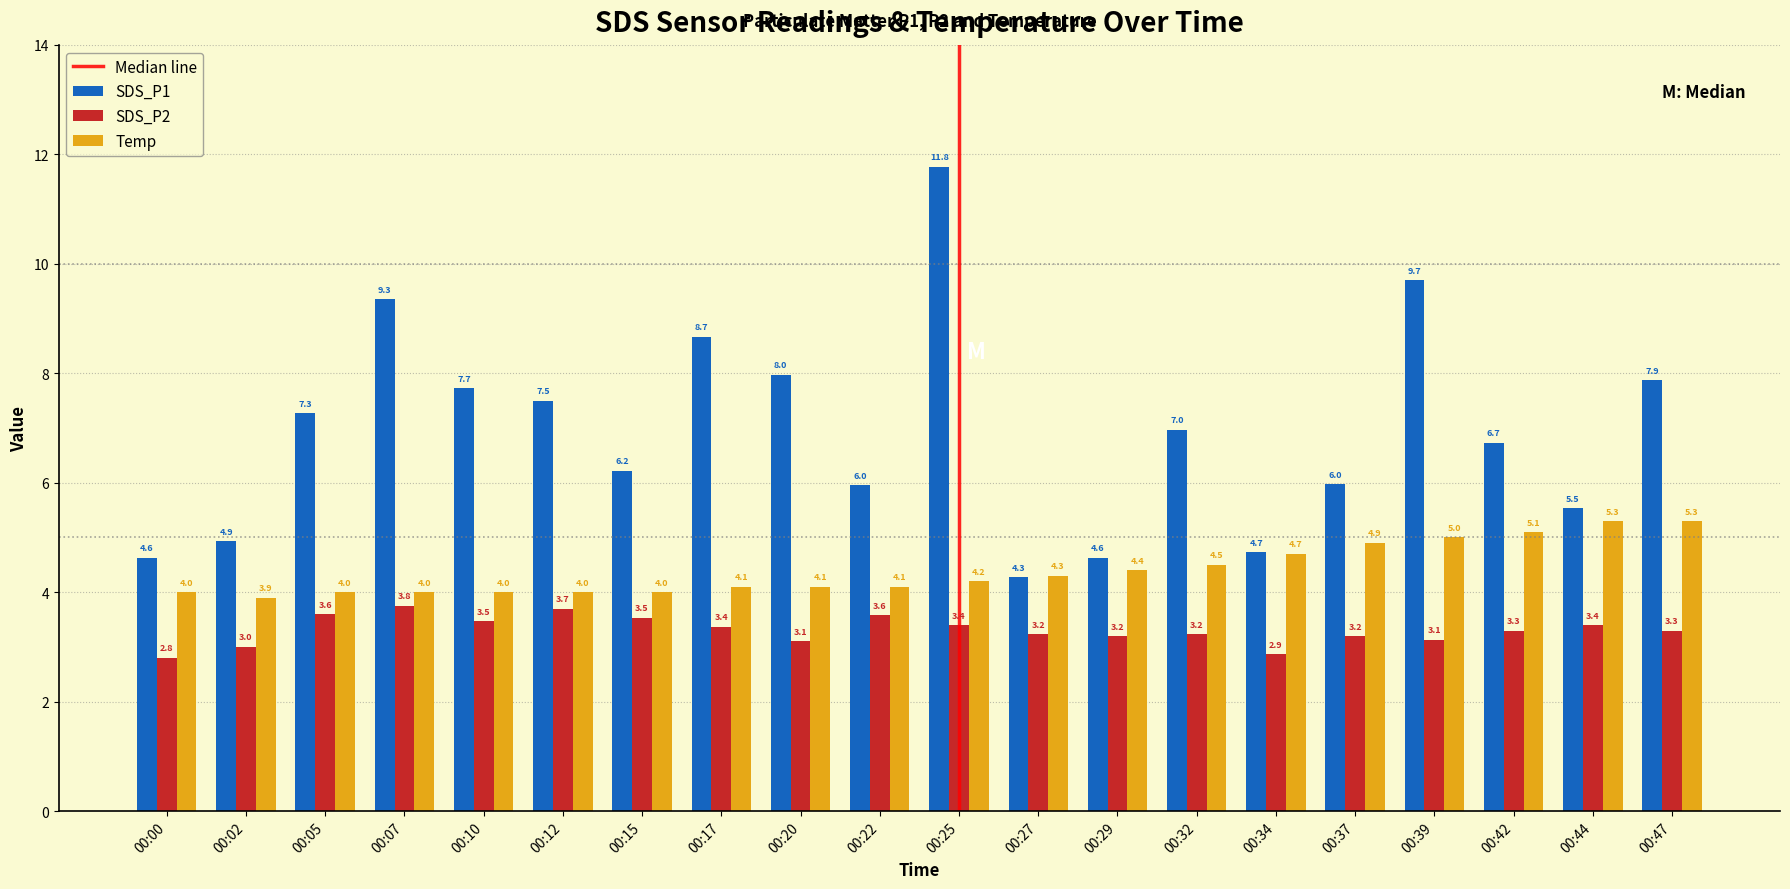

Rank the series by their maximum value, from lowest to highest.

SDS_P2, Temp, SDS_P1